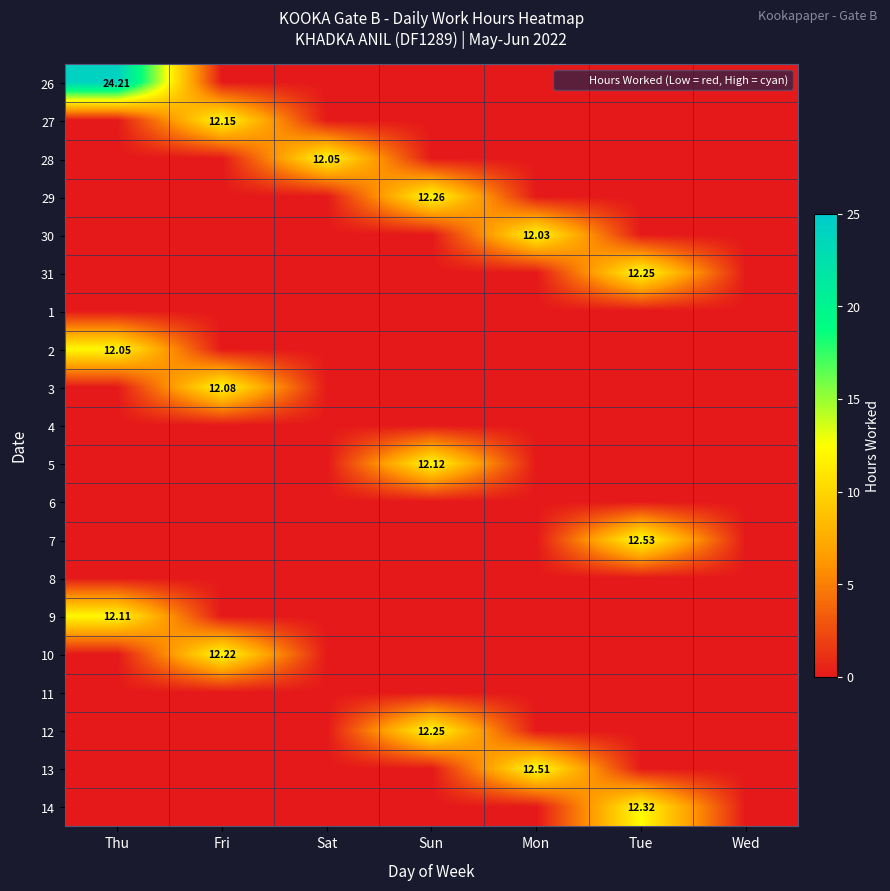

What is the total value across all series at Sun?

36.6